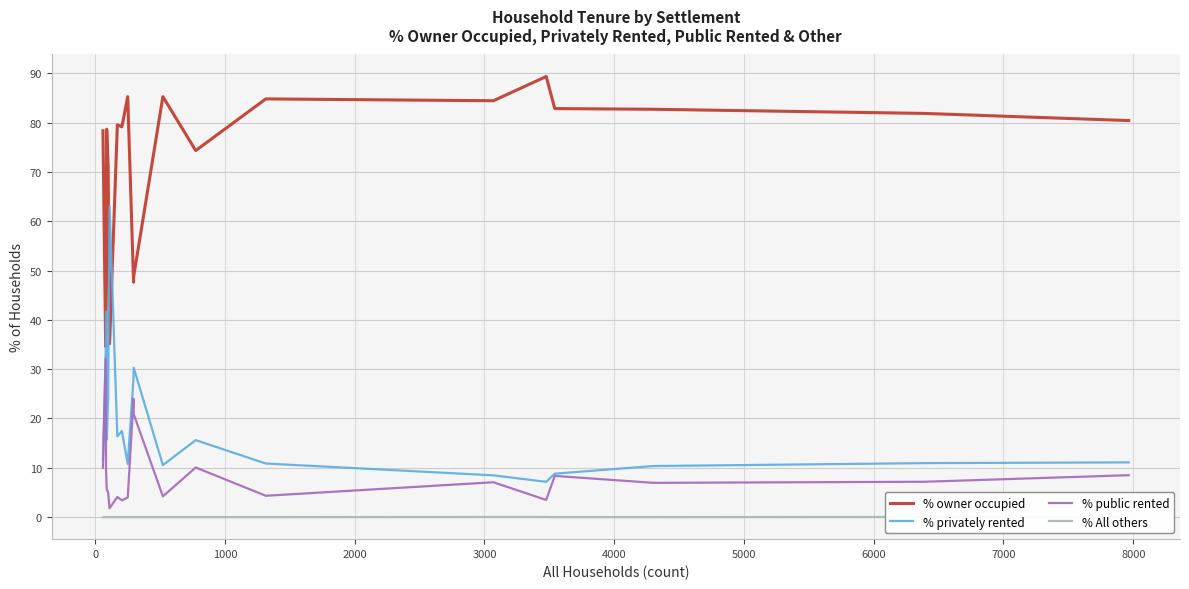

What is the lowest value of the % privately rented series?

7.2